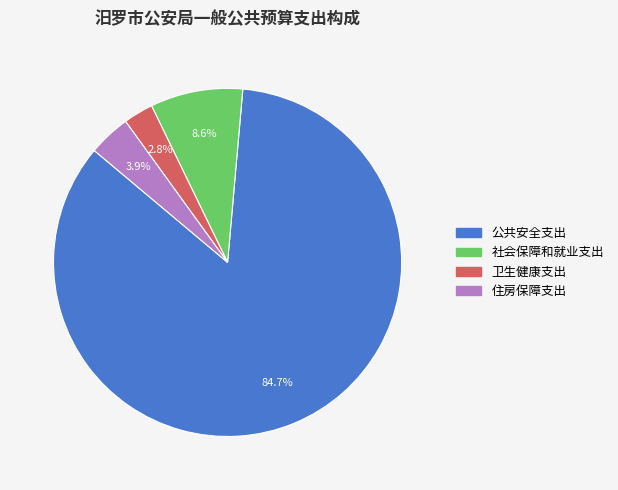

How many segments does this pie chart have?

4